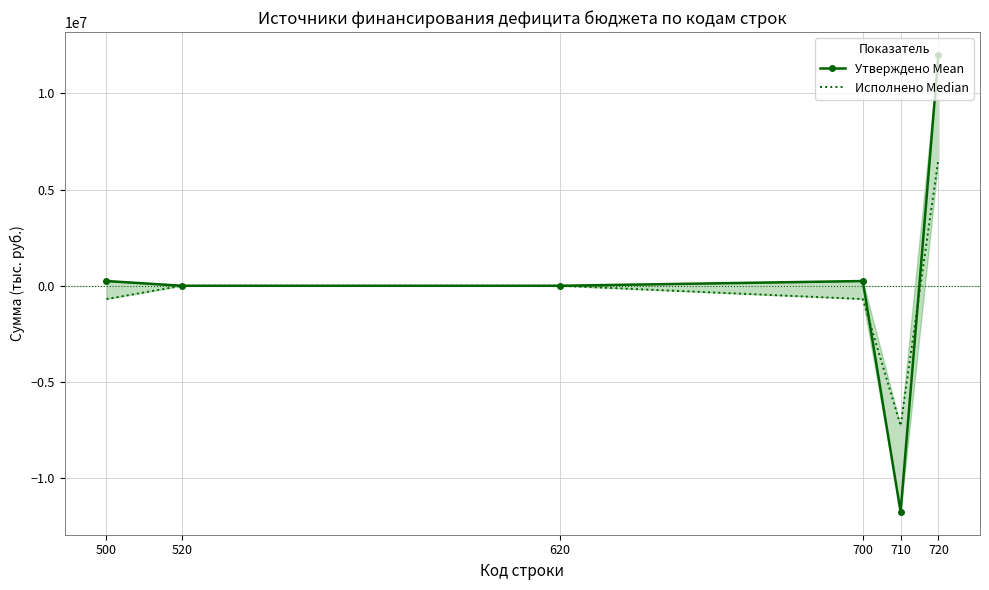

Rank the categories by Исполнено Median value from highest to lowest.

720, 520, 620, 500, 700, 710